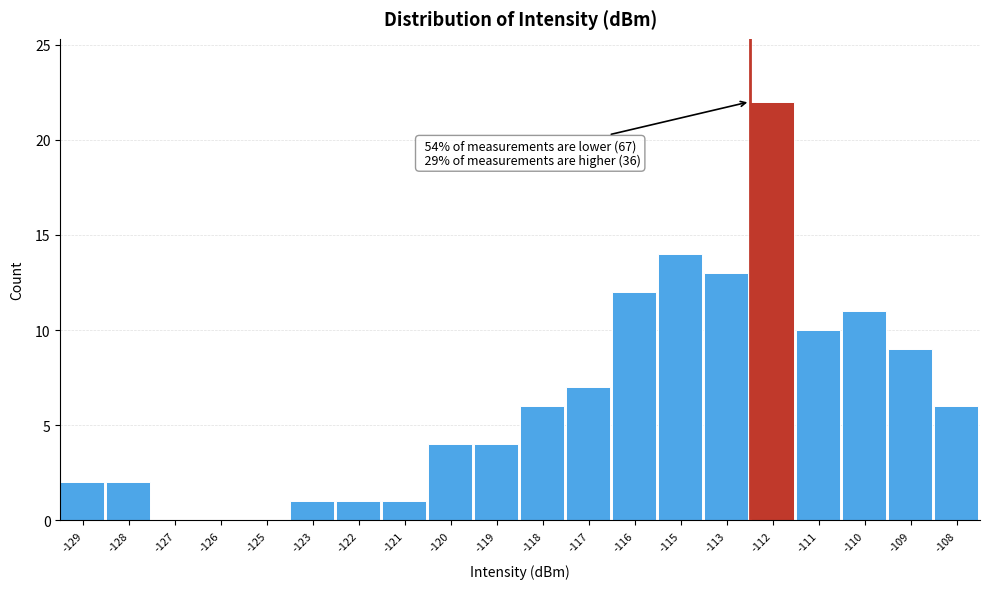

Reading left to right, extract all data points from this chart.

-129=2	-128=2	-127=0	-126=0	-125=0	-123=1	-122=1	-121=1	-120=4	-119=4	-118=6	-117=7	-116=12	-115=14	-113=13	-112=22	-111=10	-110=11	-109=9	-108=6